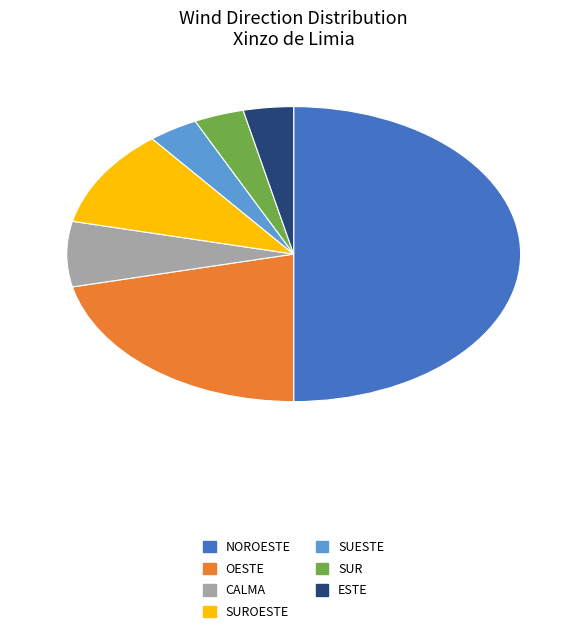

Which category has the smallest portion of the pie?

Sueste